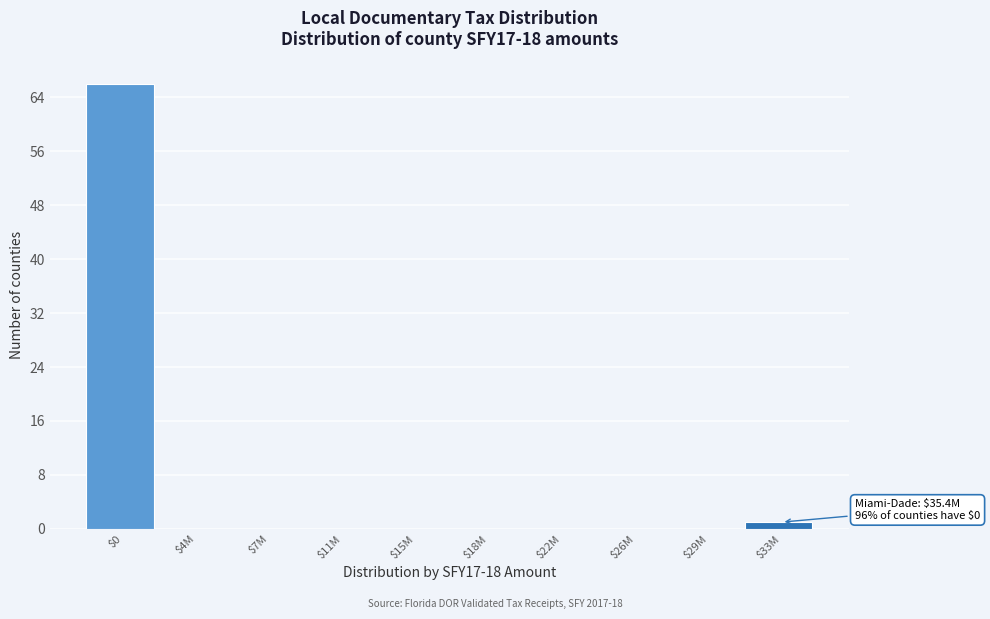

Is it true that the value at $0 is 103?

False